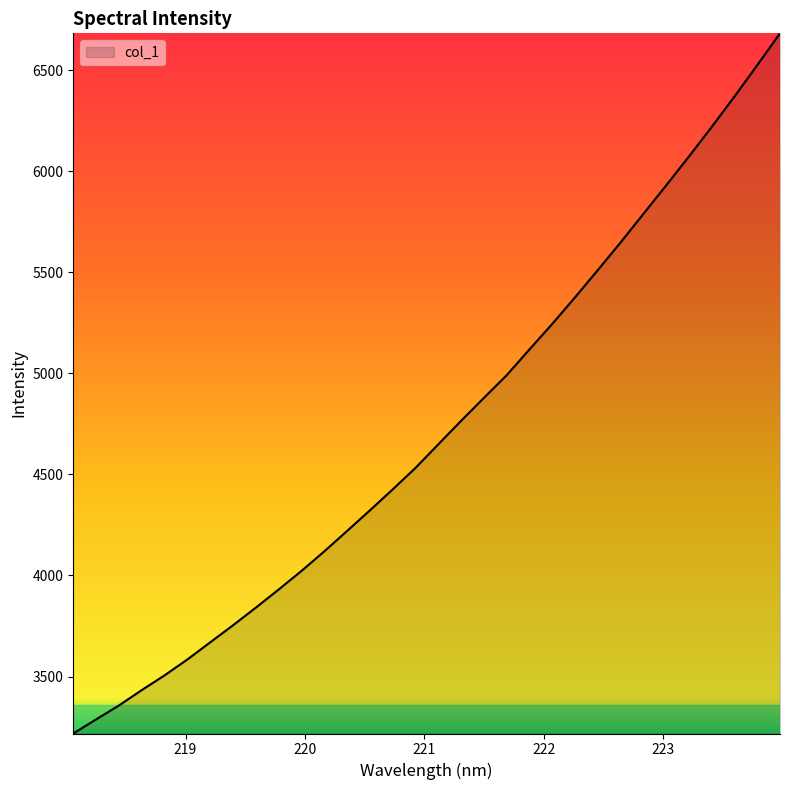

What is the difference between the maximum and minimum values?

3463.0